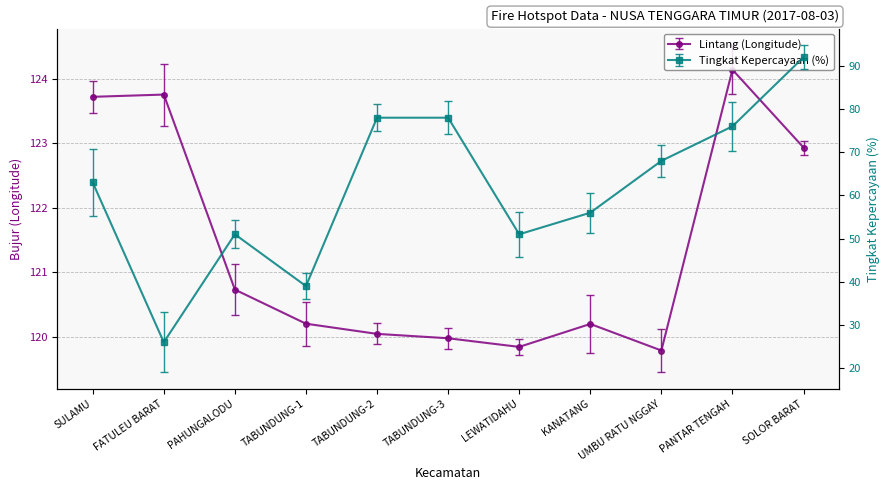

How many data points in Tingkat Kepercayaan(%) are above 63?

5